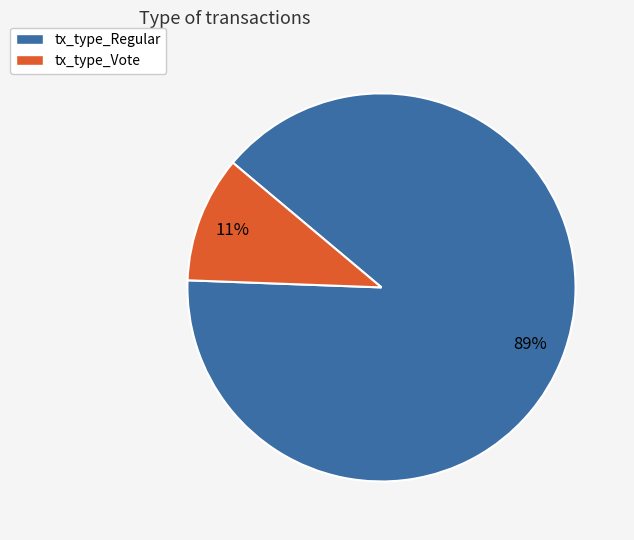

True or false: tx_type_Regular accounts for 89% of the total.

True